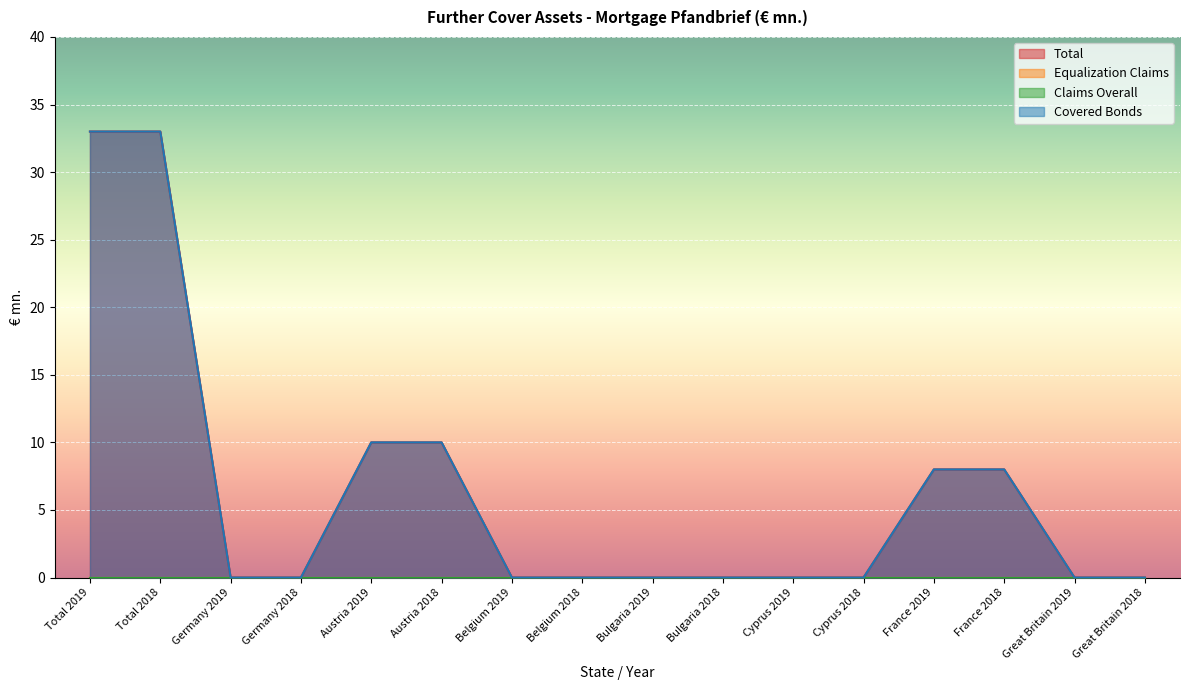

What is the label of the 2nd point from the left?

Total 2018